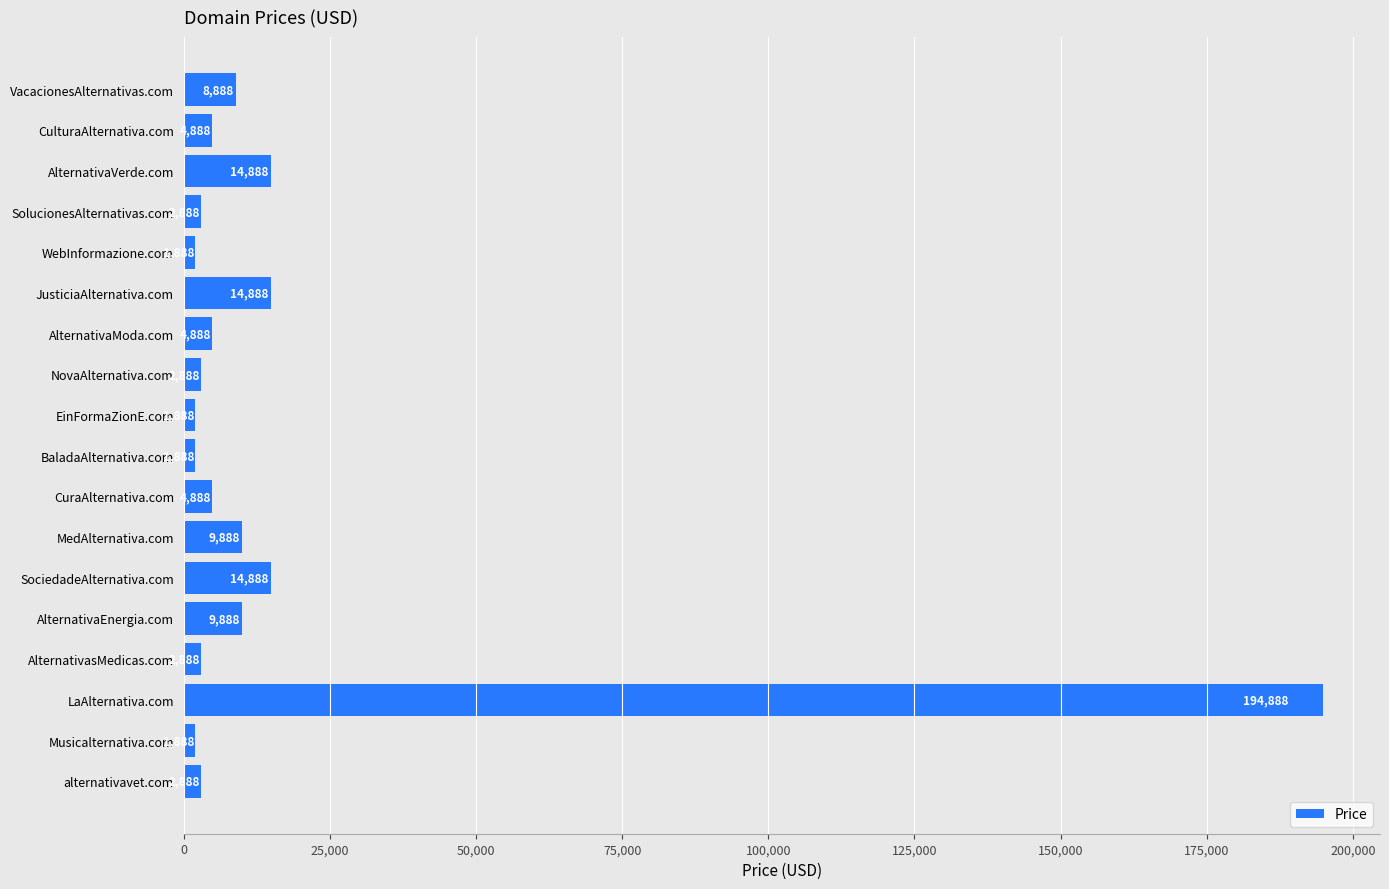

What is the label of the 7th bar from the bottom?

MedAlternativa.com